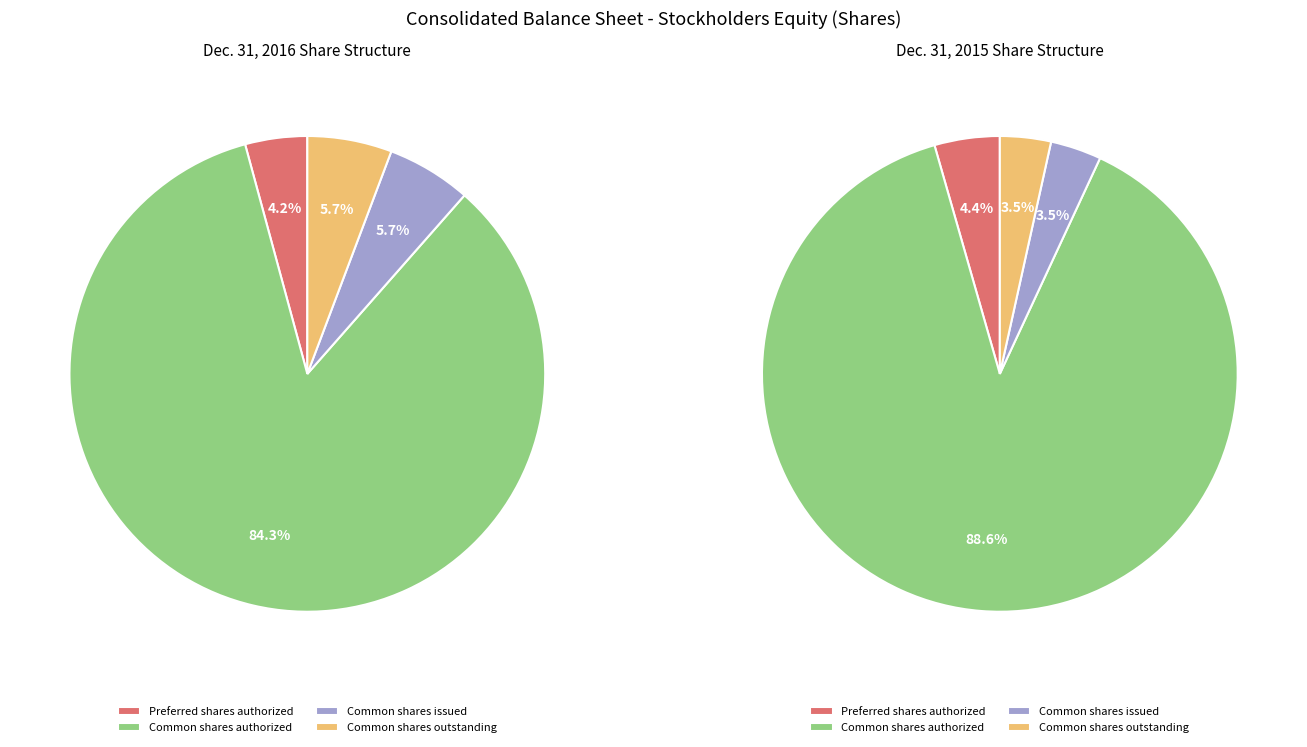

Which series changed the most between Preferred shares authorized and Common shares issued?

Dec. 31, 2016